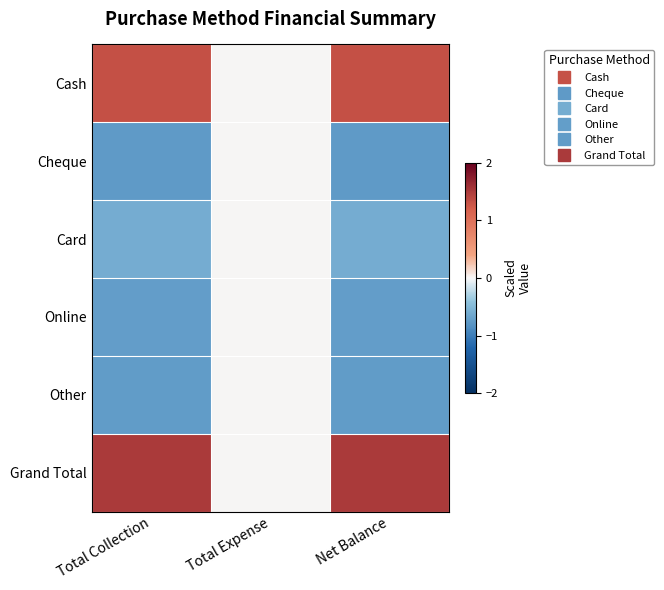

Which category has the lowest value across all series?

Total Collection